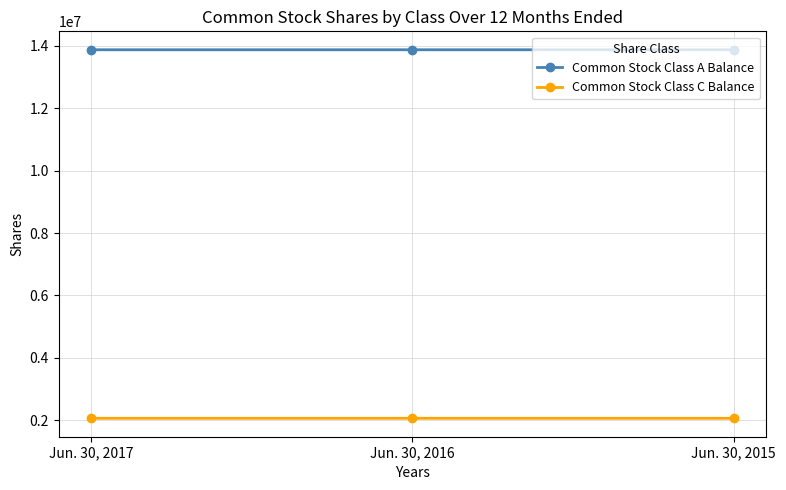

Read the Common Stock Class C Balance value at Jun. 30, 2016, to the nearest 5.

2069125